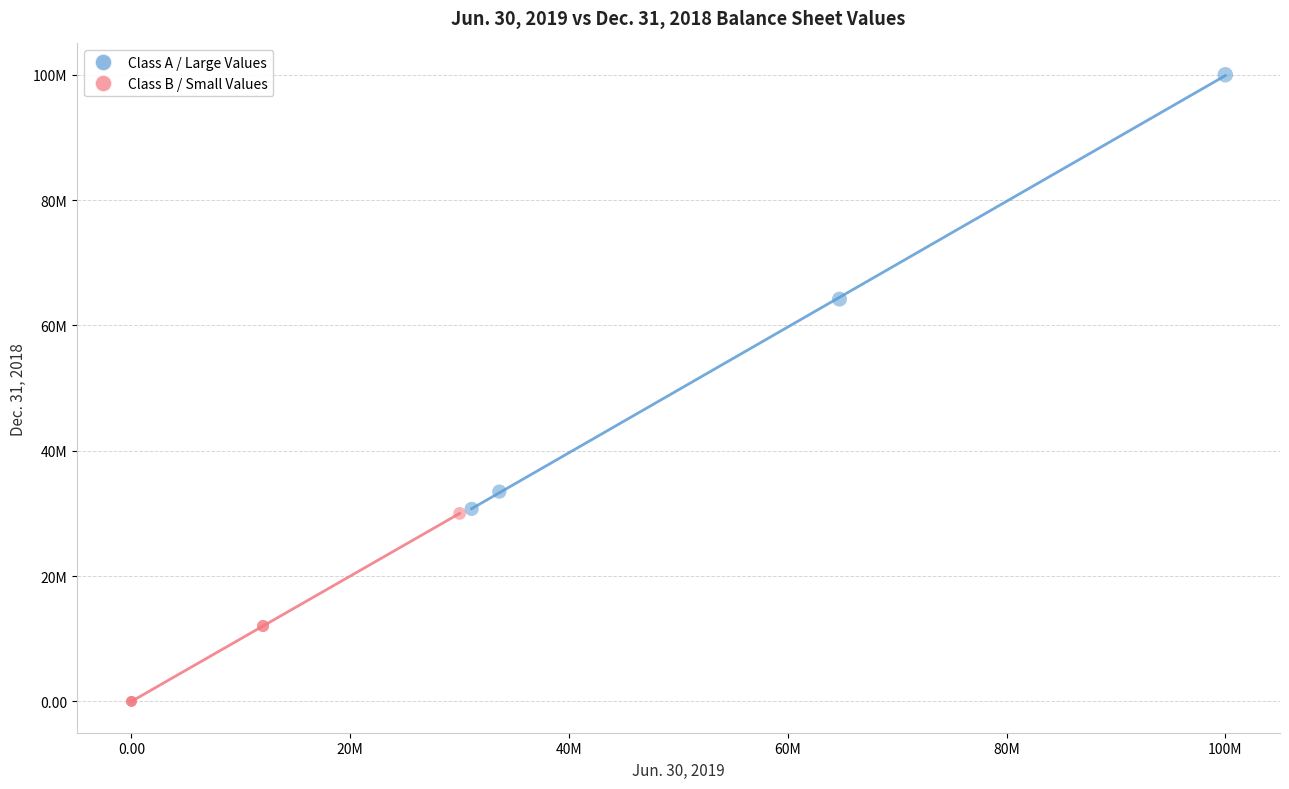

Which series reaches the maximum Y coordinate?

Class A / Large Values